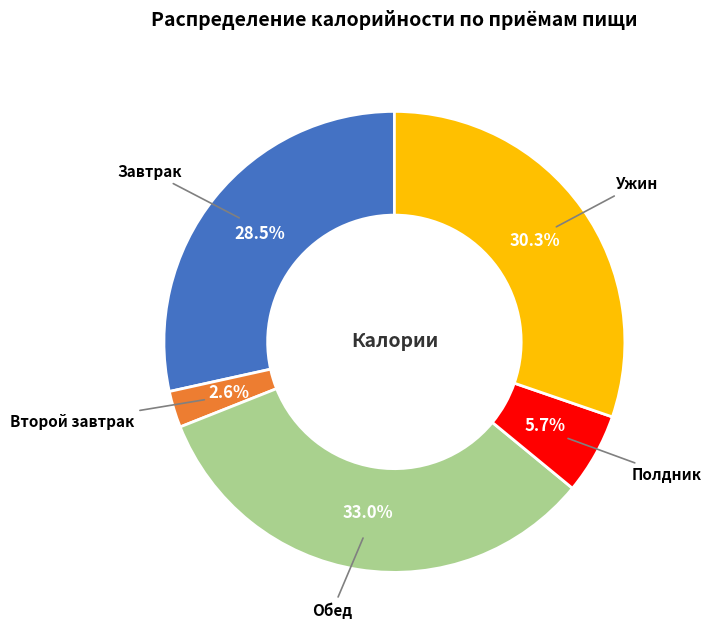

Is there a majority slice in this chart?

No